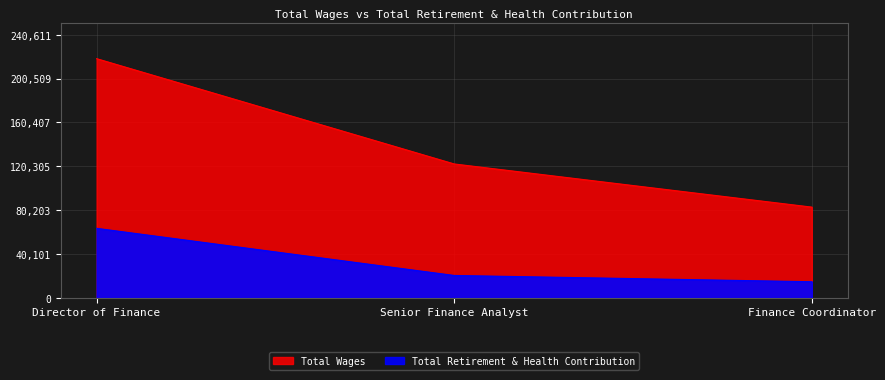

At which label does Total Wages first exceed 122438?

Director of Finance